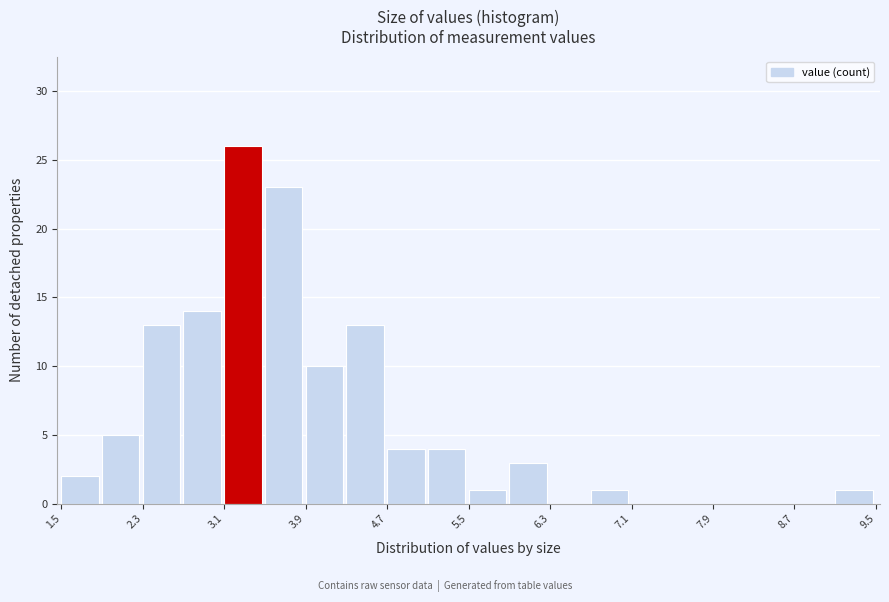

Around what value on the x-axis is the tallest bar? Give the approximate position of its centre, as read against the axis.

3.3